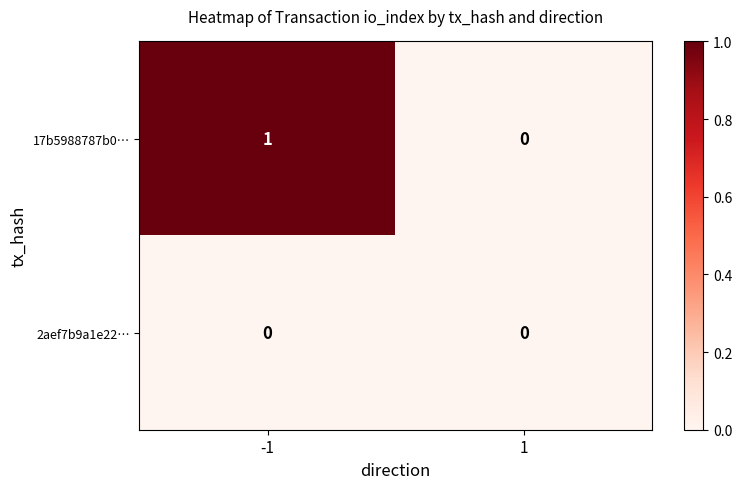

List the series in order of their overall mean, highest first.

17b5988787b0…, 2aef7b9a1e22…